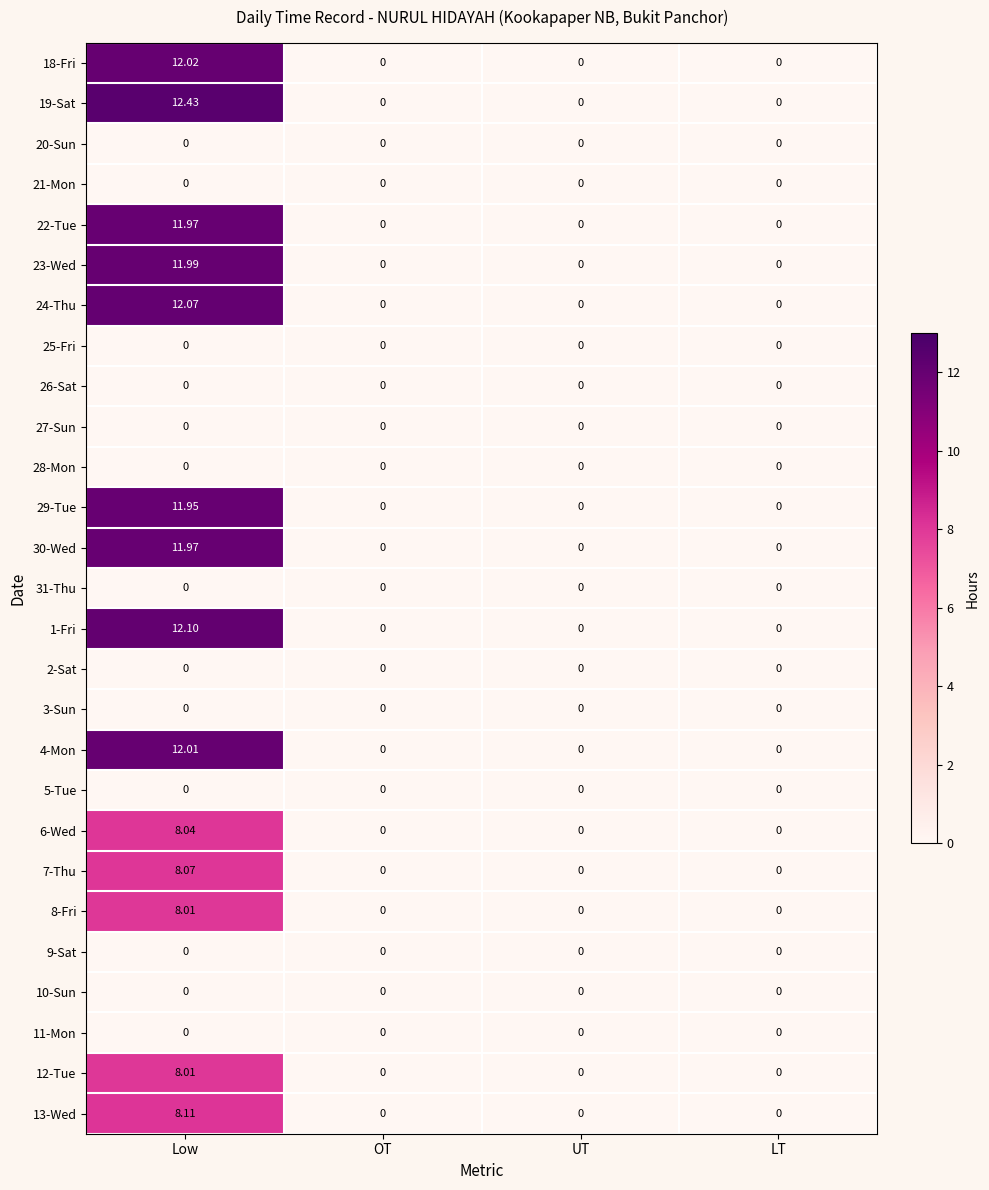

Which category has the highest value in the 13-Wed series?

Low